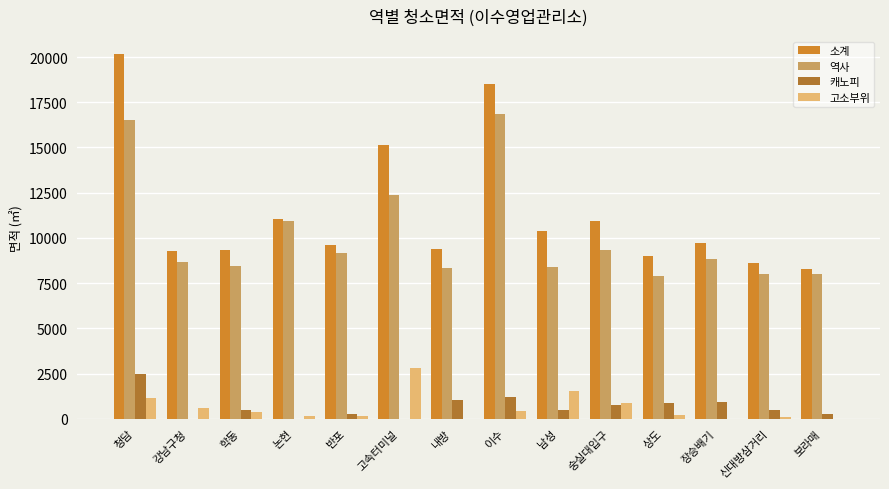

What is the difference between the highest and lowest values at 청담?

18984.6